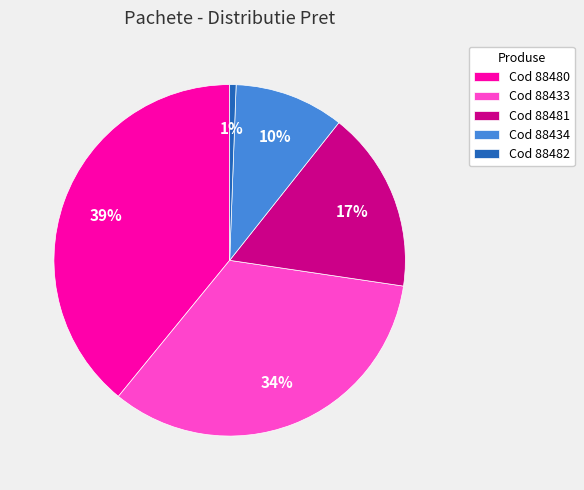

To the nearest percent, what is the average slice percentage?

20%